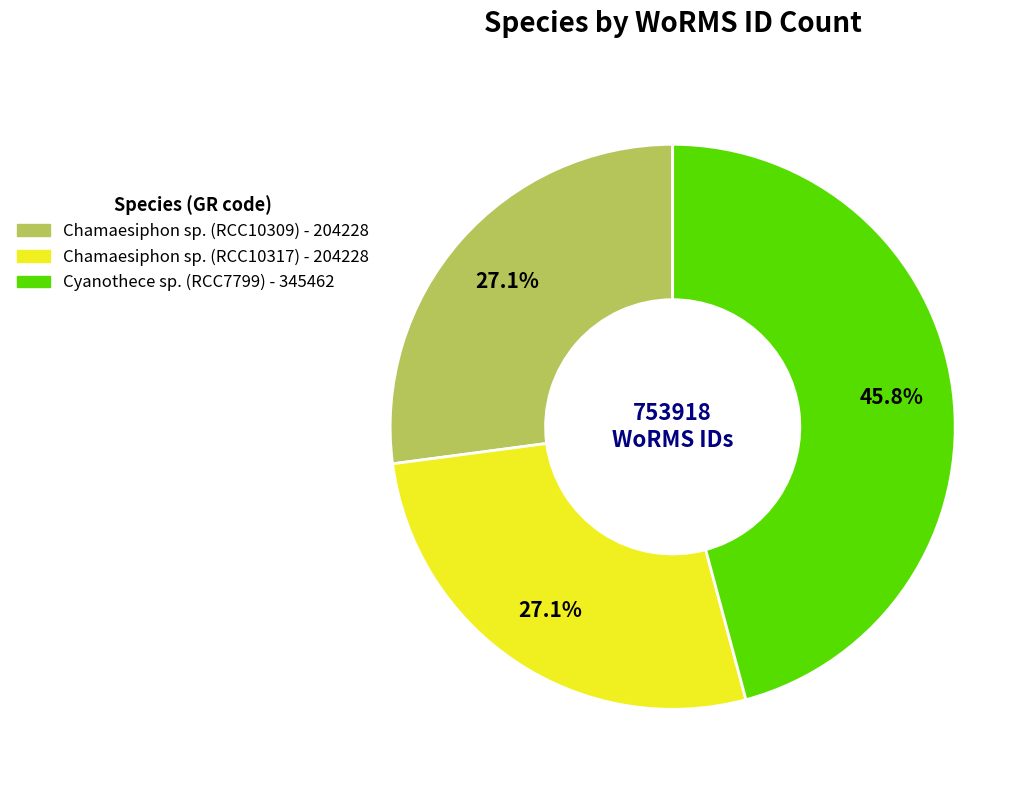

What portion of the pie excludes Cyanothece sp. (RCC7799)?

54.2%